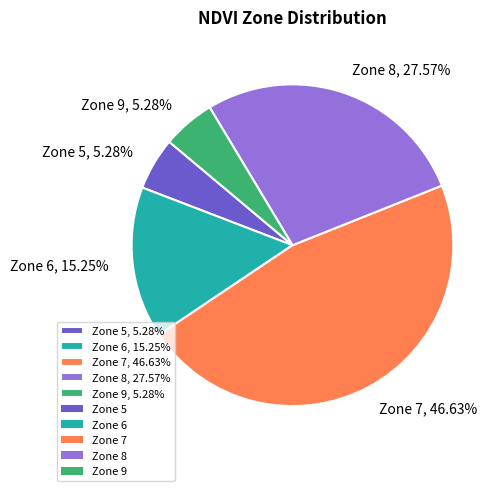

Does Zone 5 represent more than half of the total?

No